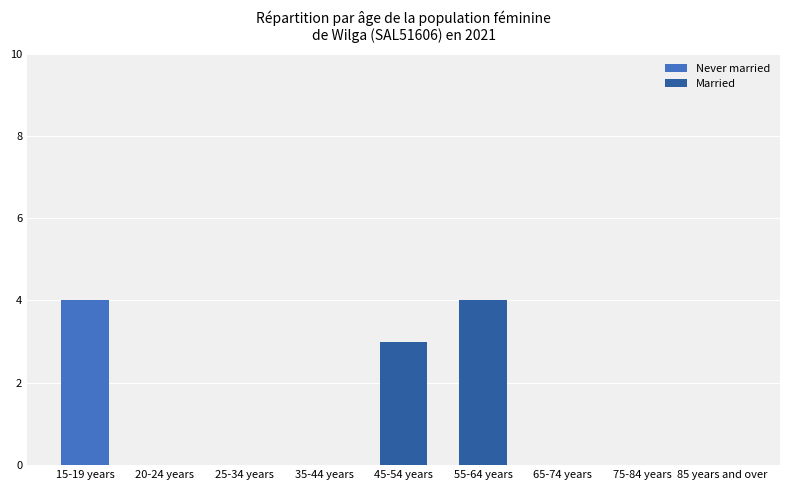

The value of Never married at 75-84 years is -1. True or false?

False